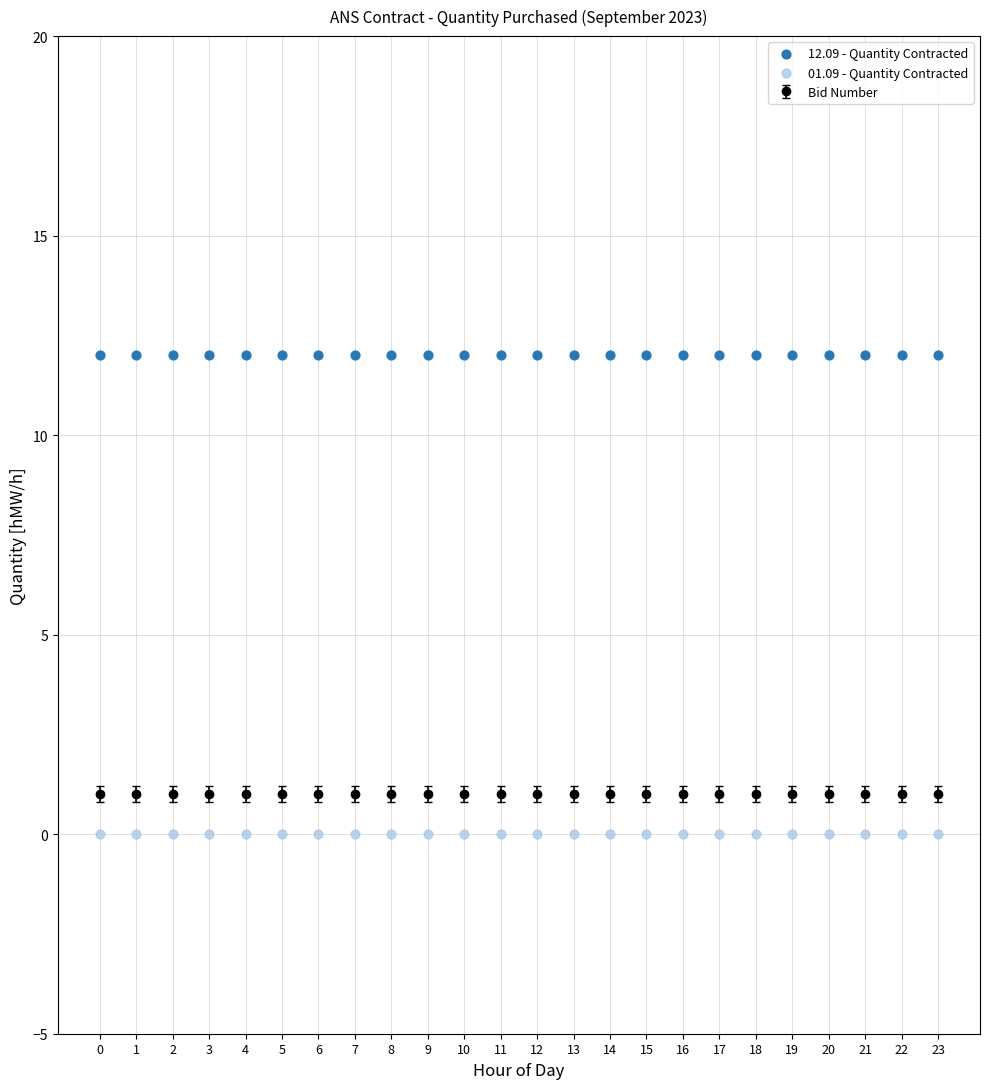

Which series contains the highest Y value?

12.09 - Quantity Contracted